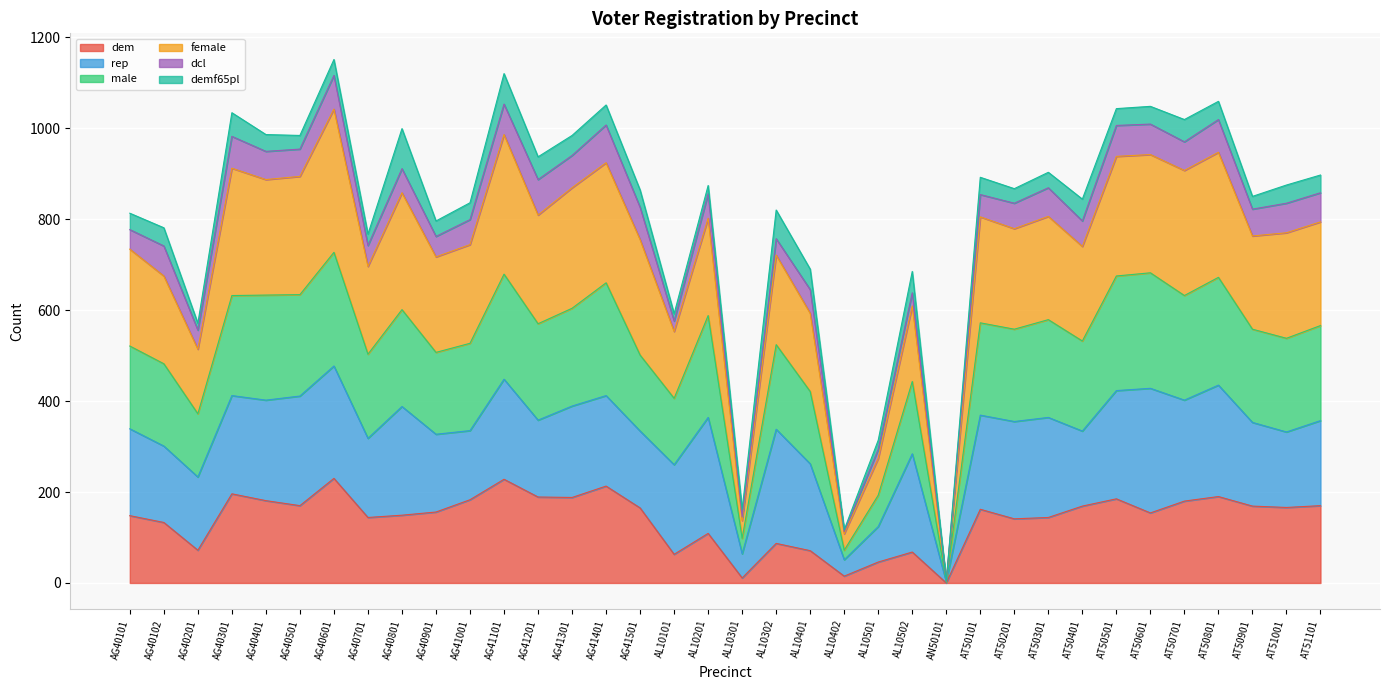

Between AG40401 and AT51001, which is larger?

AG40401